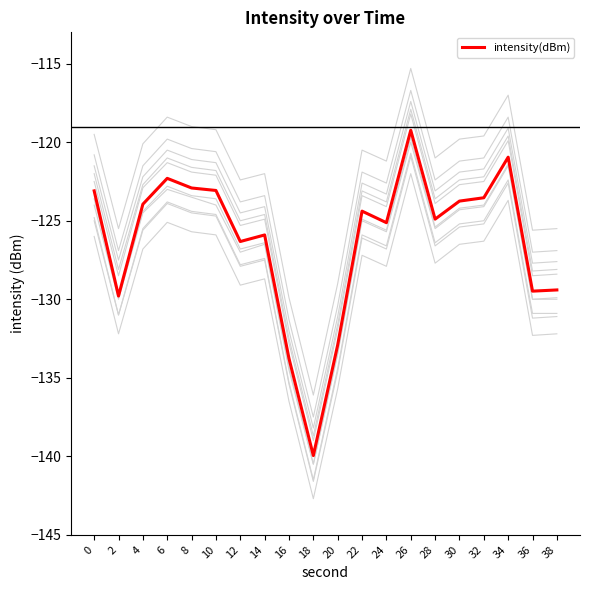

List the labels in order of value, largest first.

26, 34, 6, 8, 10, 0, 32, 30, 4, 22, 28, 24, 14, 12, 38, 36, 2, 20, 16, 18